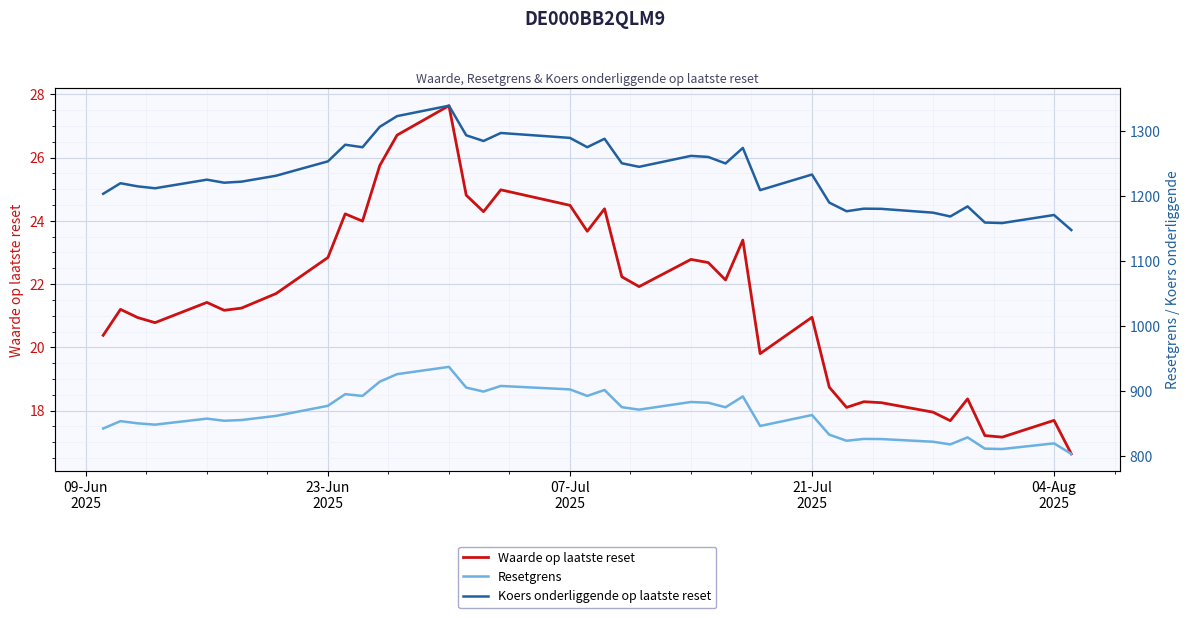

True or false: Waarde op laatste reset and Koers onderliggende op laatste reset intersect in this chart.

False